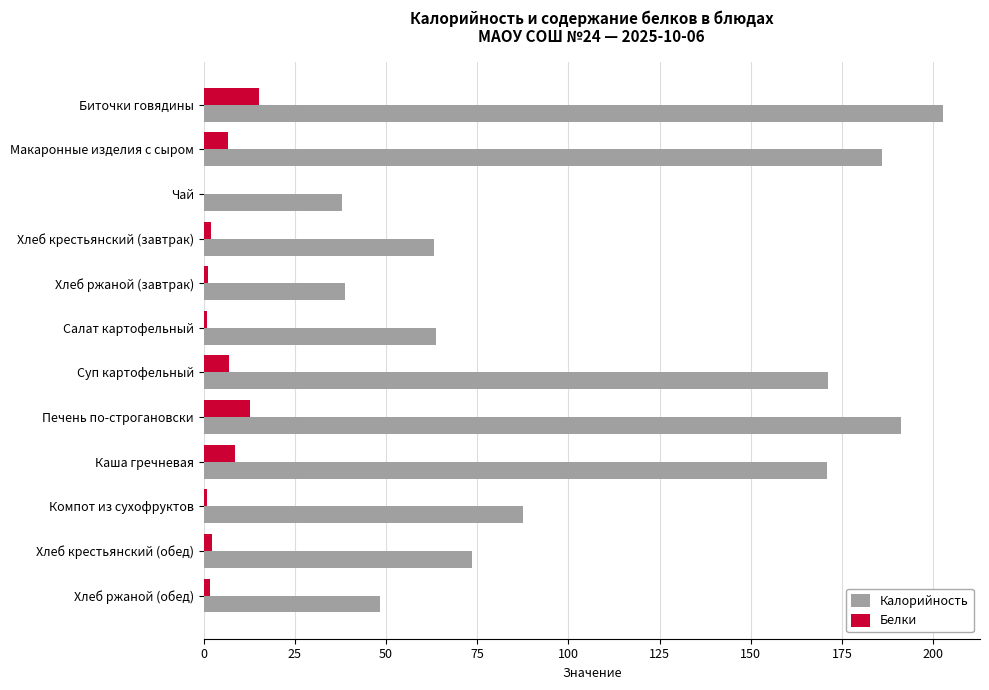

How many data points does each series have?

12